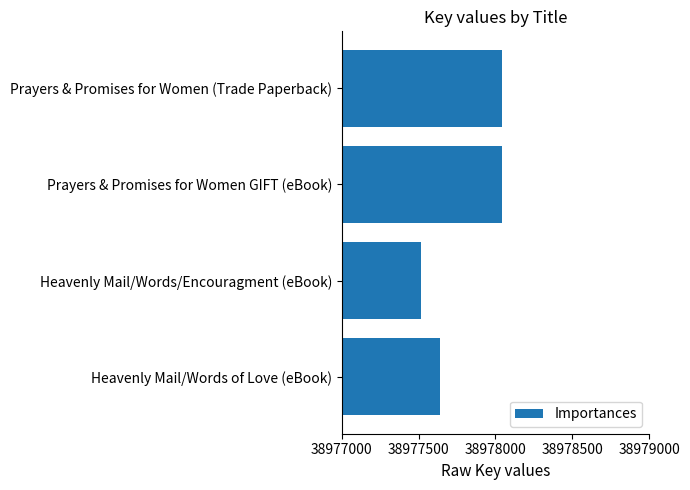

Is it true that the value at Heavenly Mail/Words of Love (eBook) is 38977638?

True